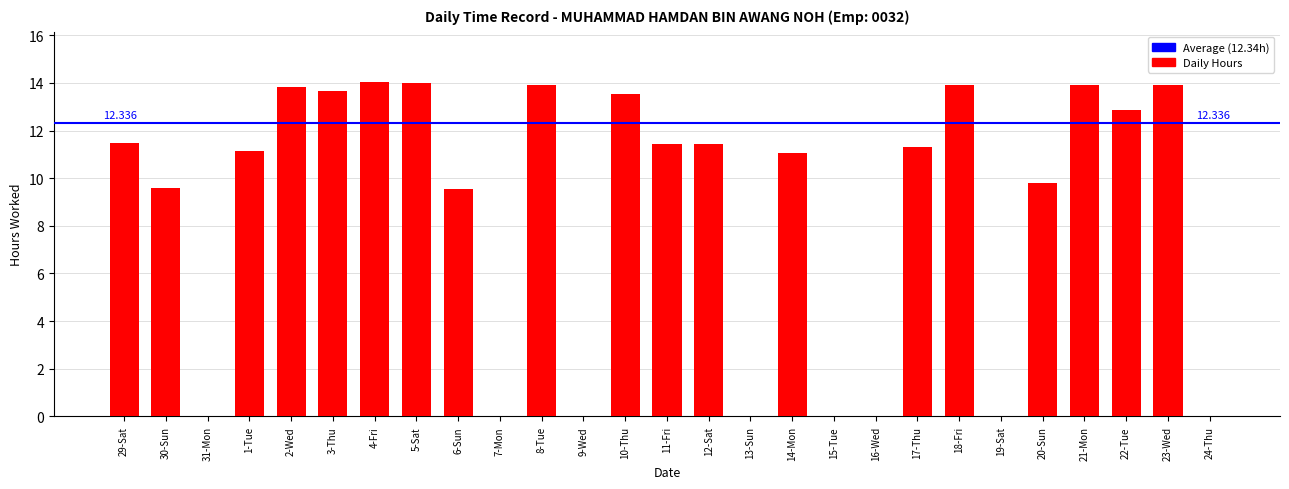

The value at 1-Tue is 17.1. True or false?

False